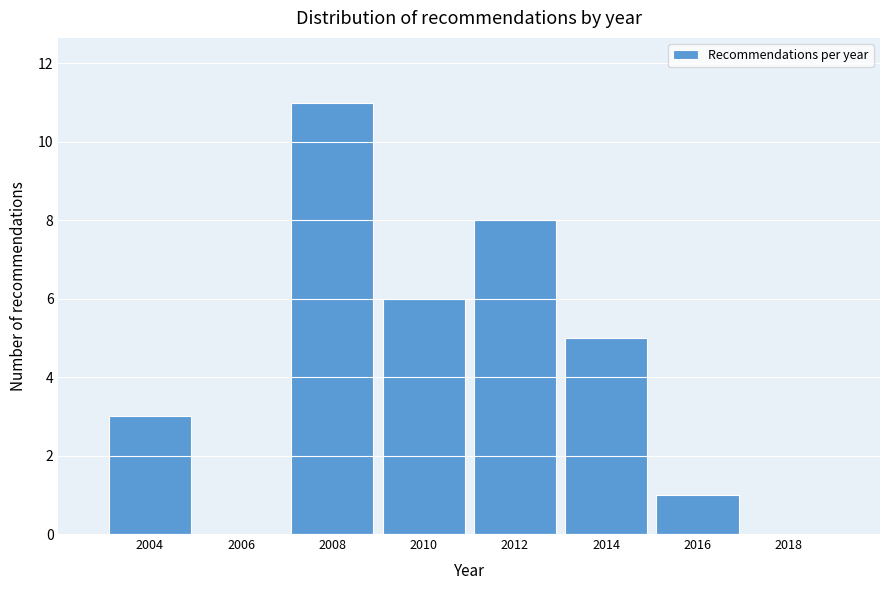

Reading left to right, what are all the values shown in this chart?

2004=3	2006=0	2008=11	2010=6	2012=8	2014=5	2016=1	2018=0